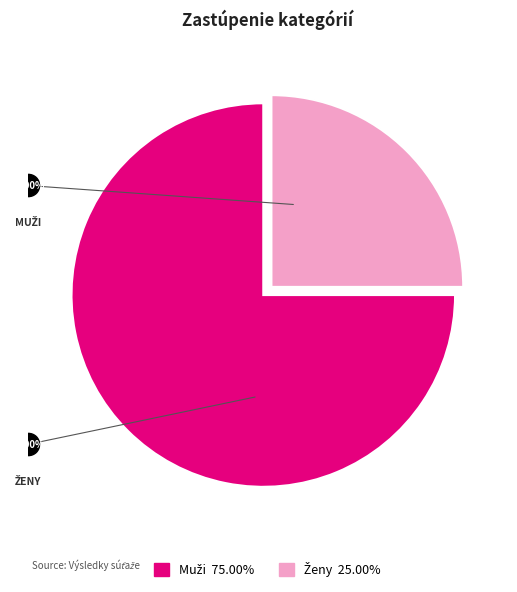

Is there any slice that represents more than half of the pie?

Yes